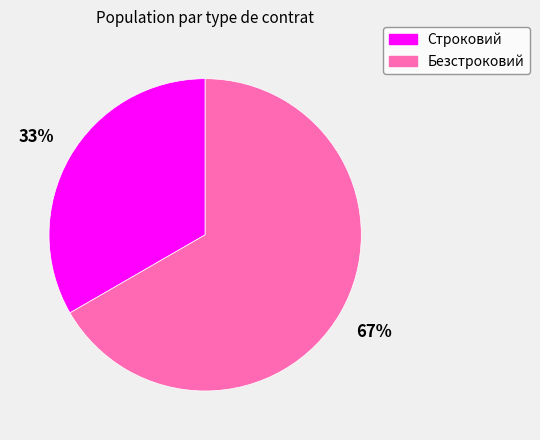

To the nearest percent, what is the average slice percentage?

50%